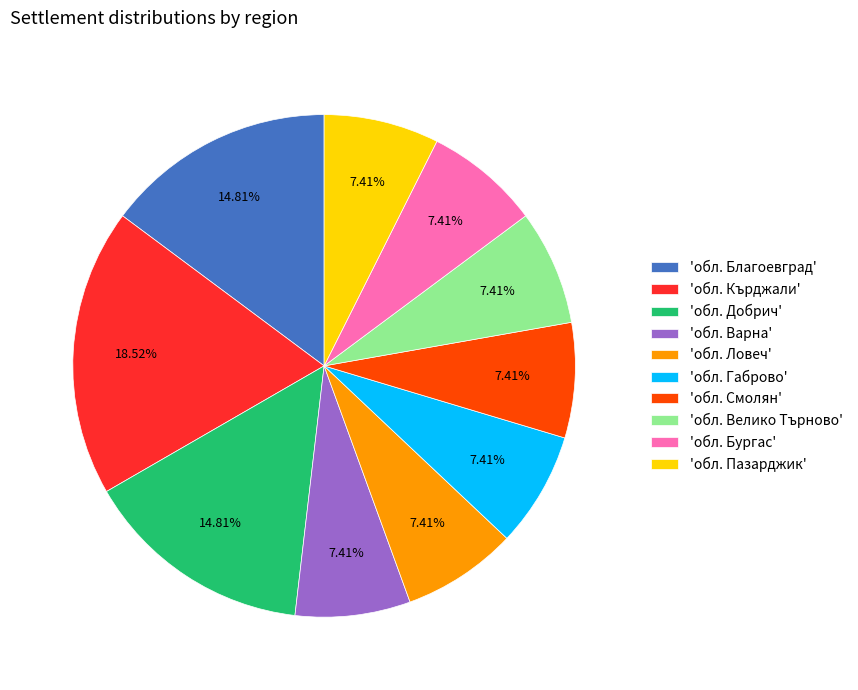

Is there any slice that represents more than half of the pie?

No